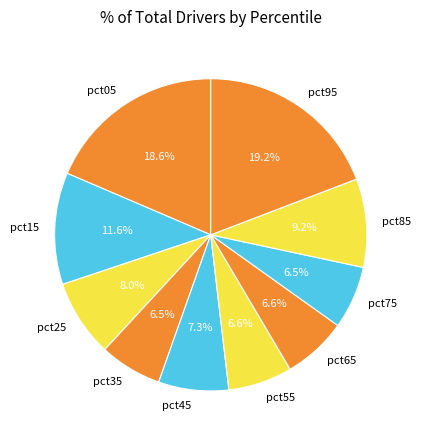

Does any single category account for the majority?

No